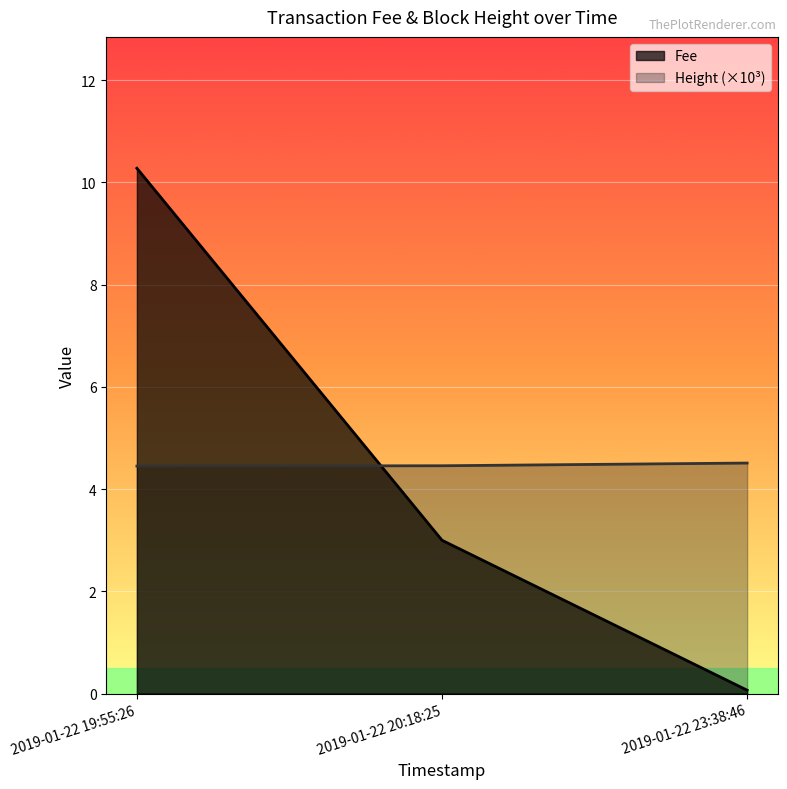

At how many categories does at least one series exceed 1?

3